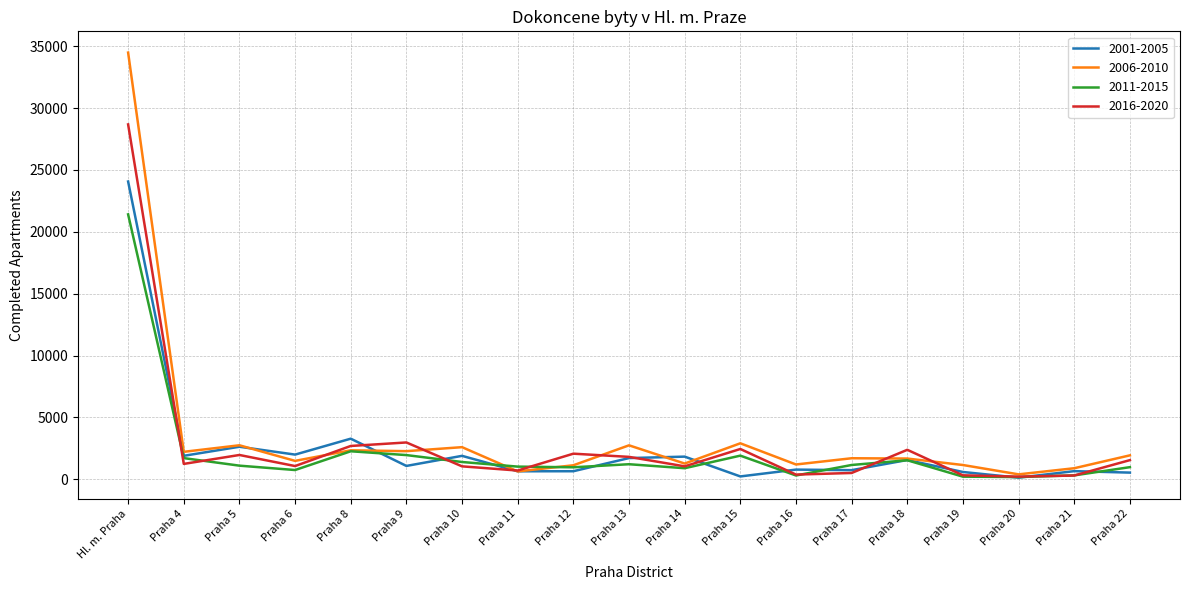

In 2016-2020, how many points are higher than both neighbors (excluding endpoints)?

5